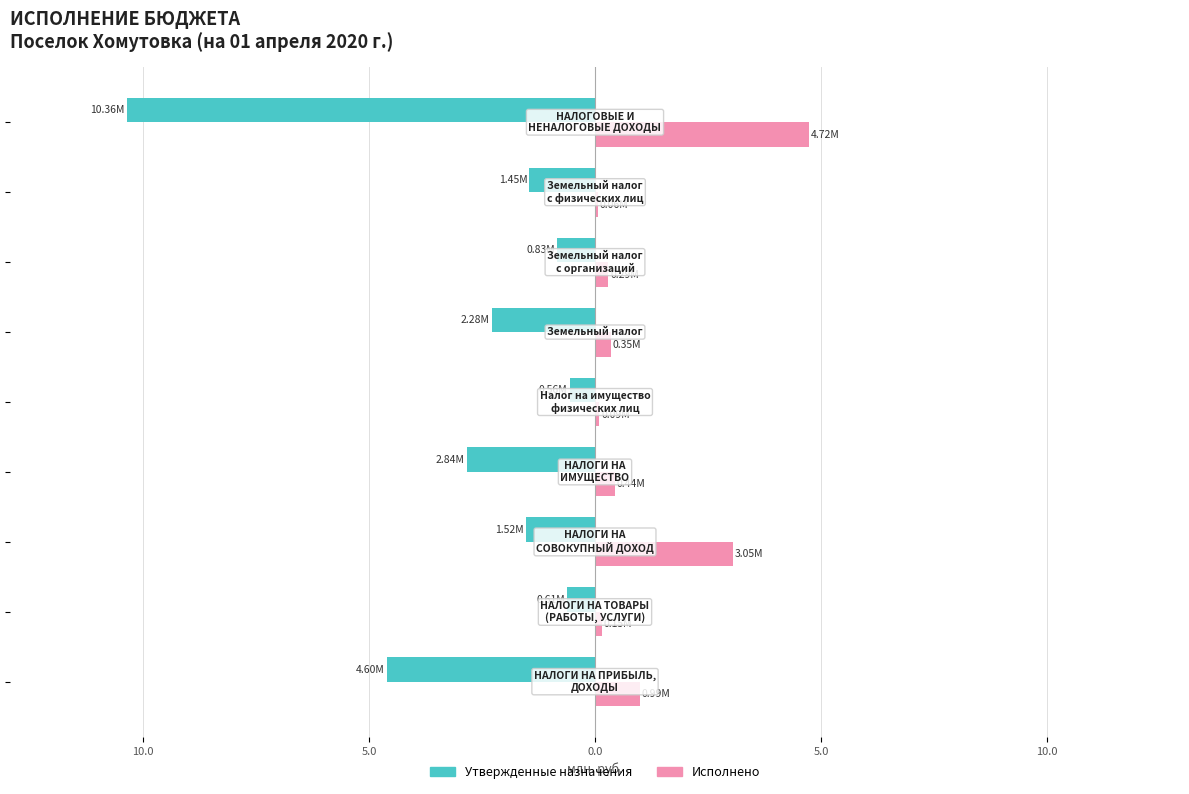

At how many categories does at least one series exceed -3?

9